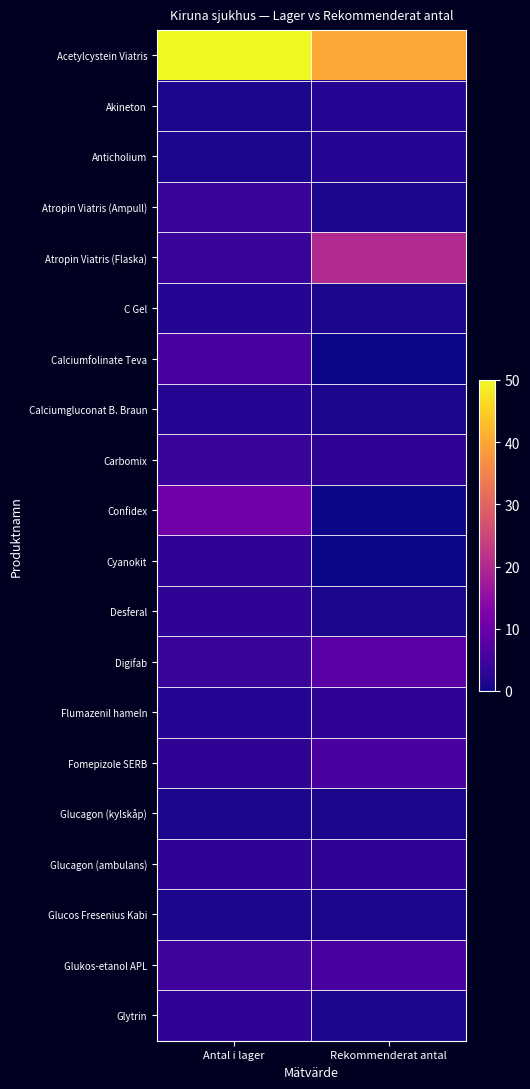

Which label corresponds to the largest value in the chart?

Antal i lager